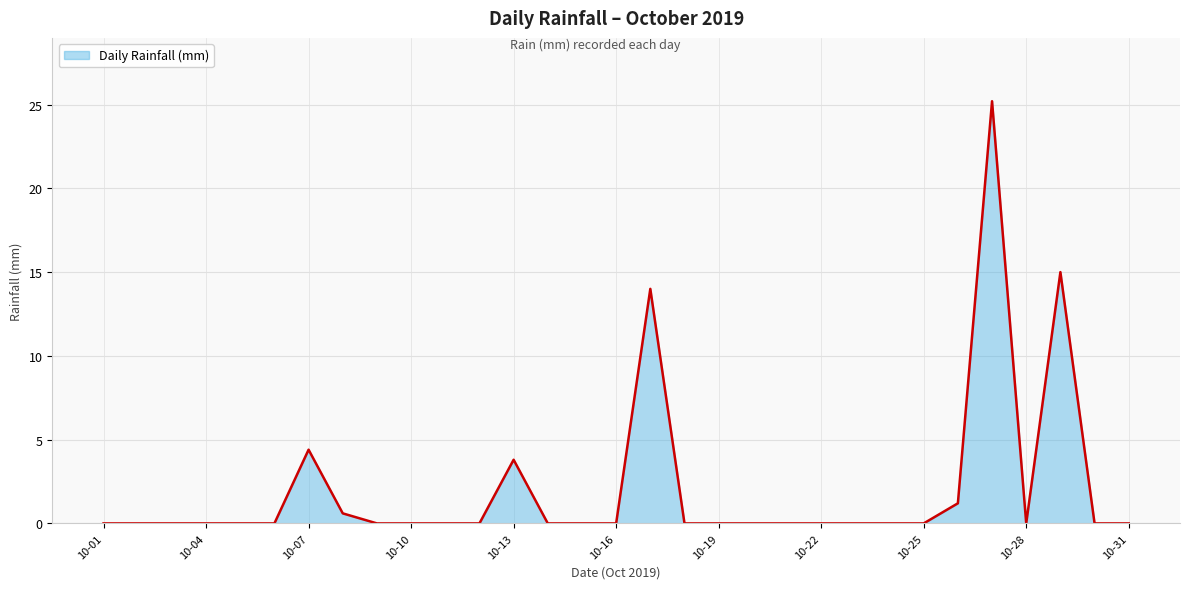

What is the difference between the maximum and minimum values?

25.2